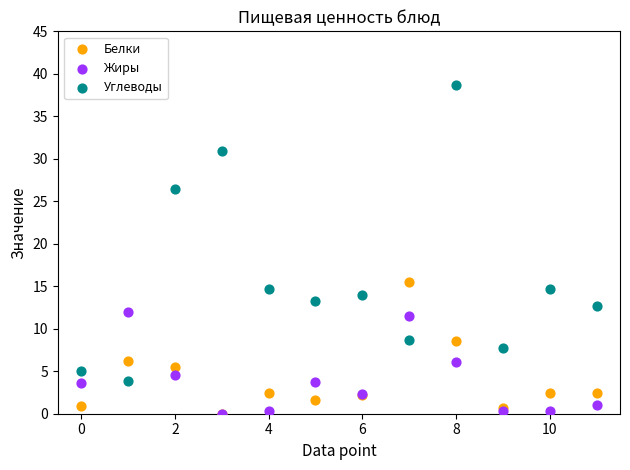

What are all the series names shown in the legend?

Белки, Жиры, Углеводы